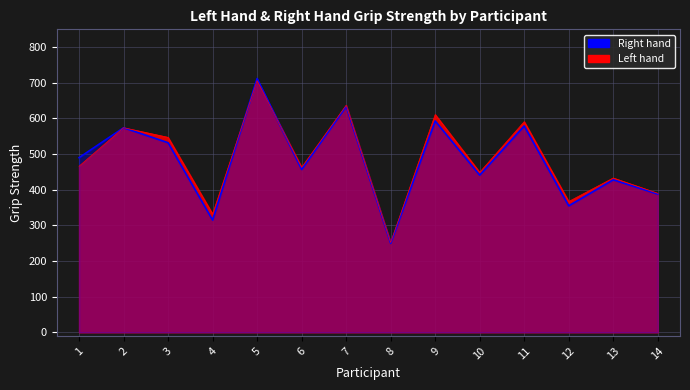

At which label does Right hand first exceed 490?

2